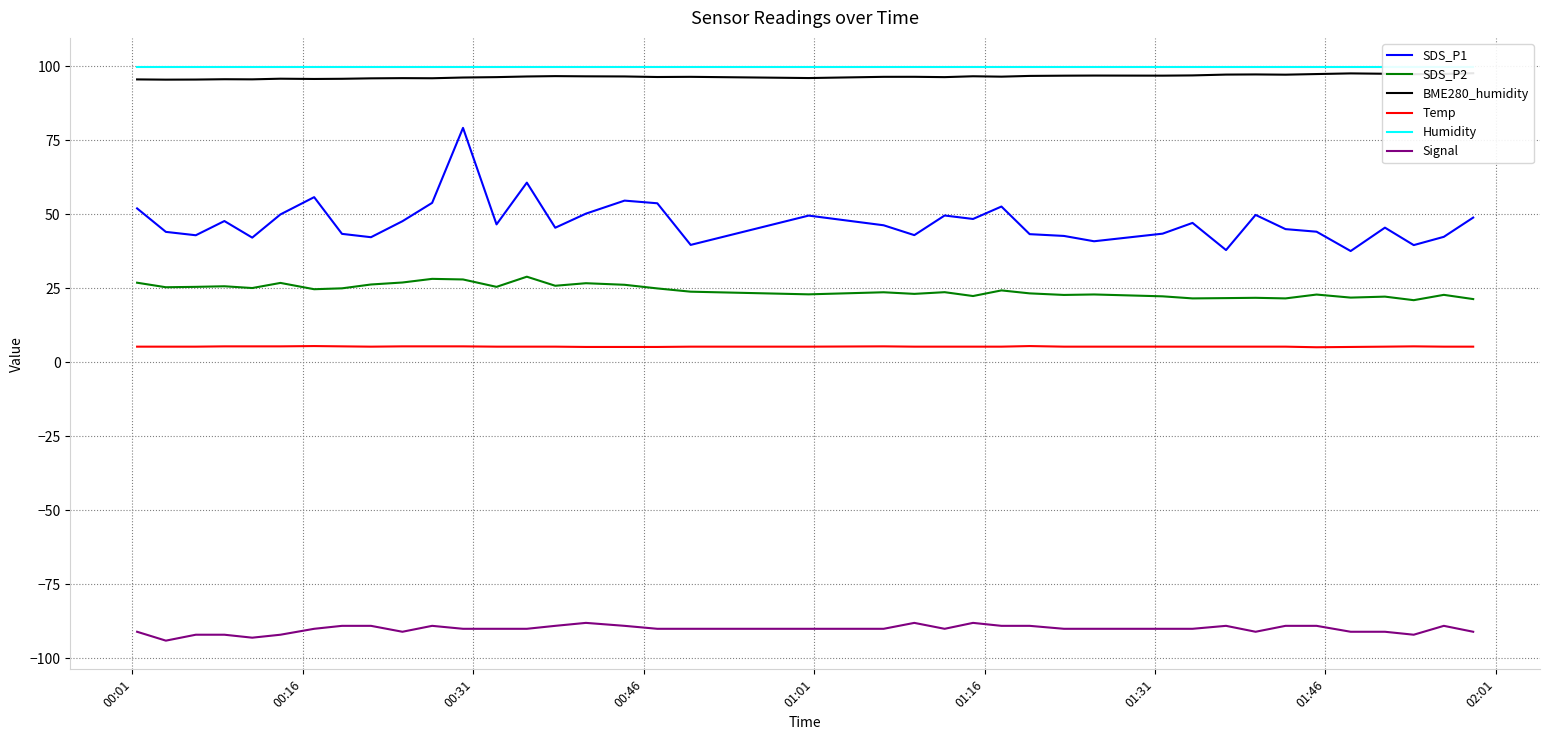

True or false: Signal and SDS_P2 intersect in this chart.

False